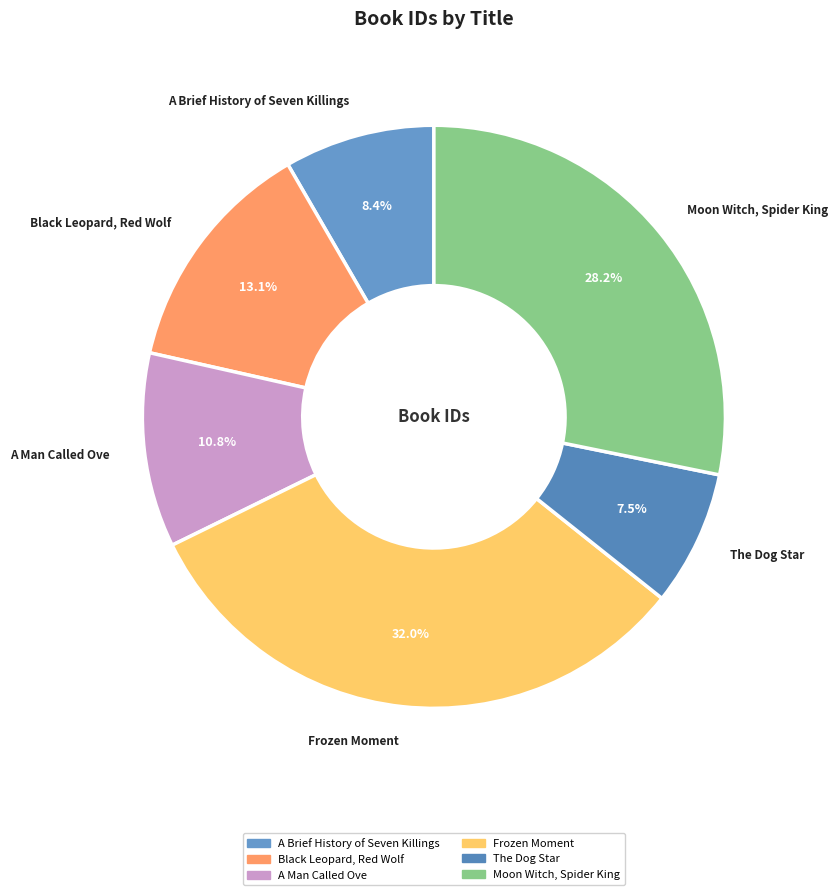

What percentage is the Moon Witch, Spider King slice, to the nearest percent?

28%